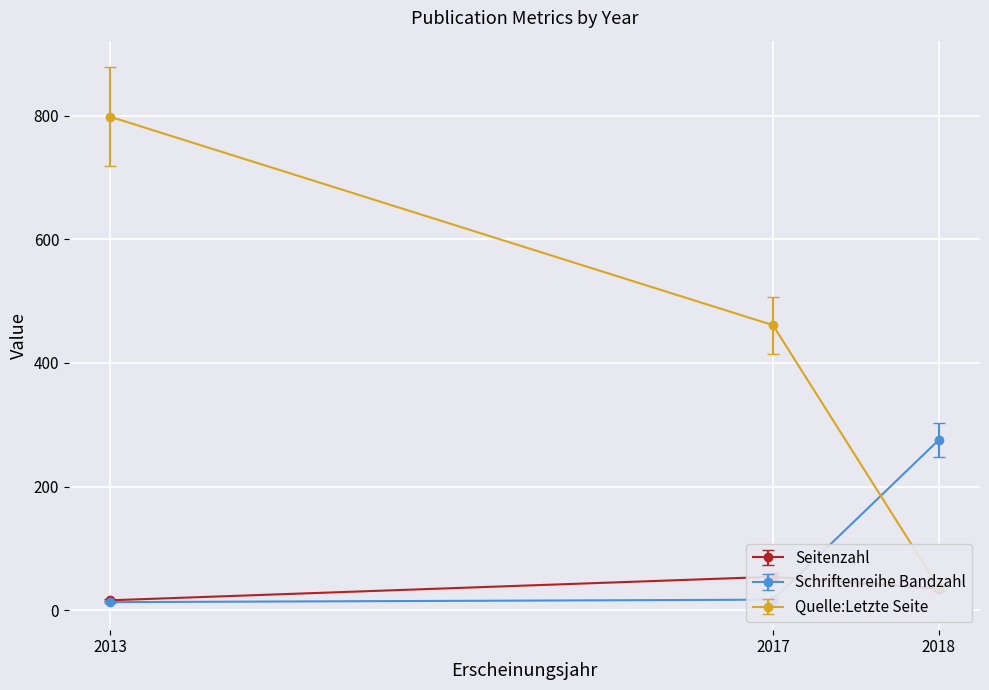

Which series changed the most between 2013 and 2017?

Quelle:Letzte Seite